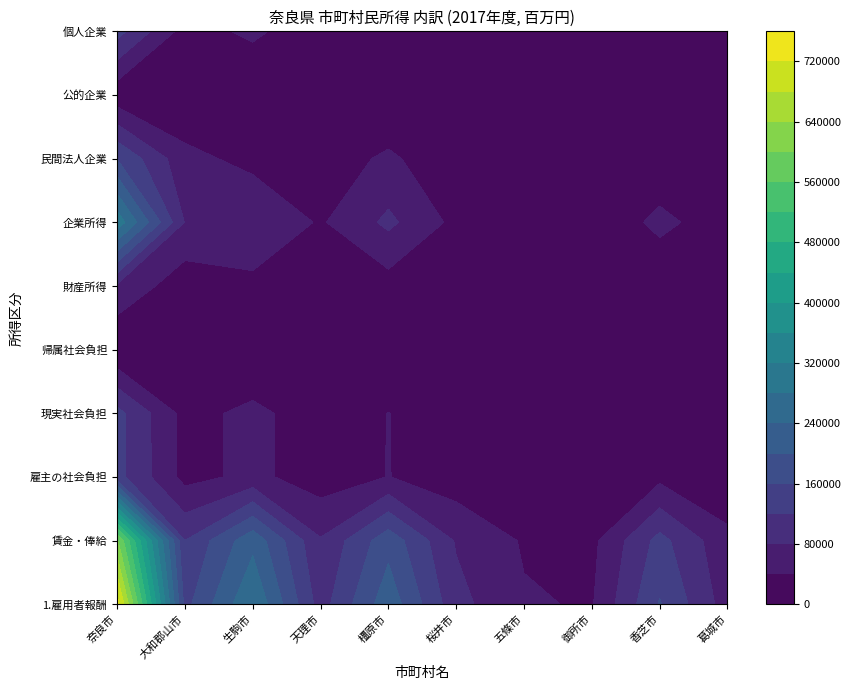

What is the sum of the 奈良市 values at 4 and 6?

307093